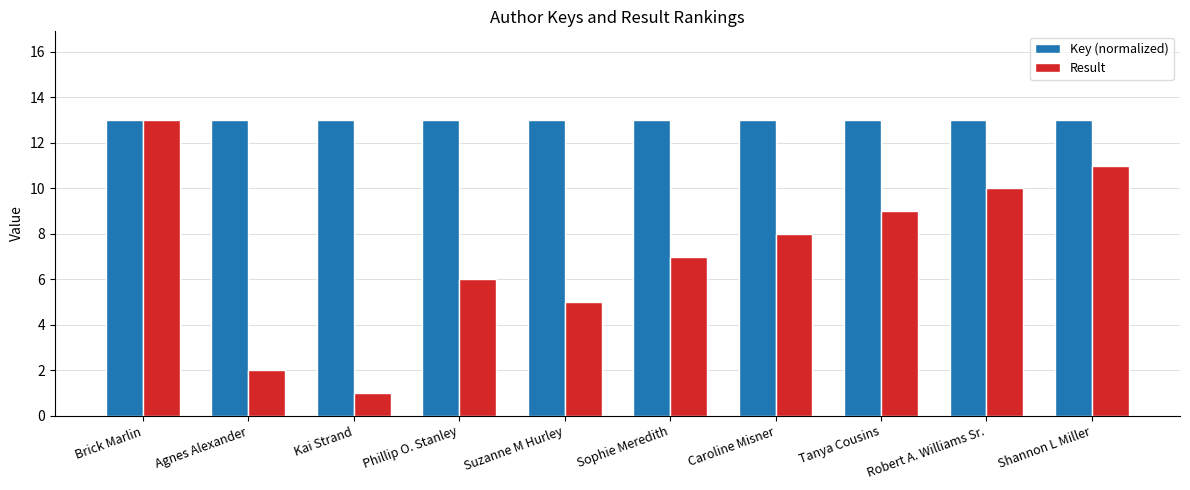

What is the average value of the Key (normalized) series?

13.0